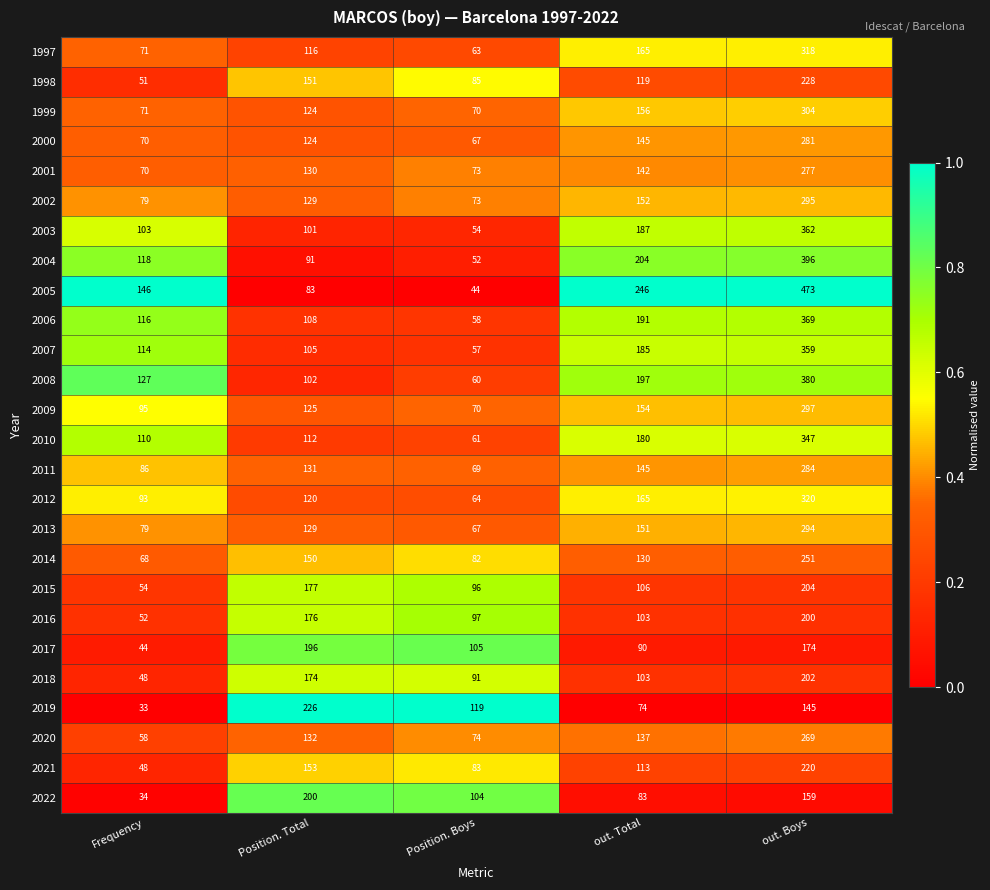

At which label is 2002 closest to 184?

out. Total